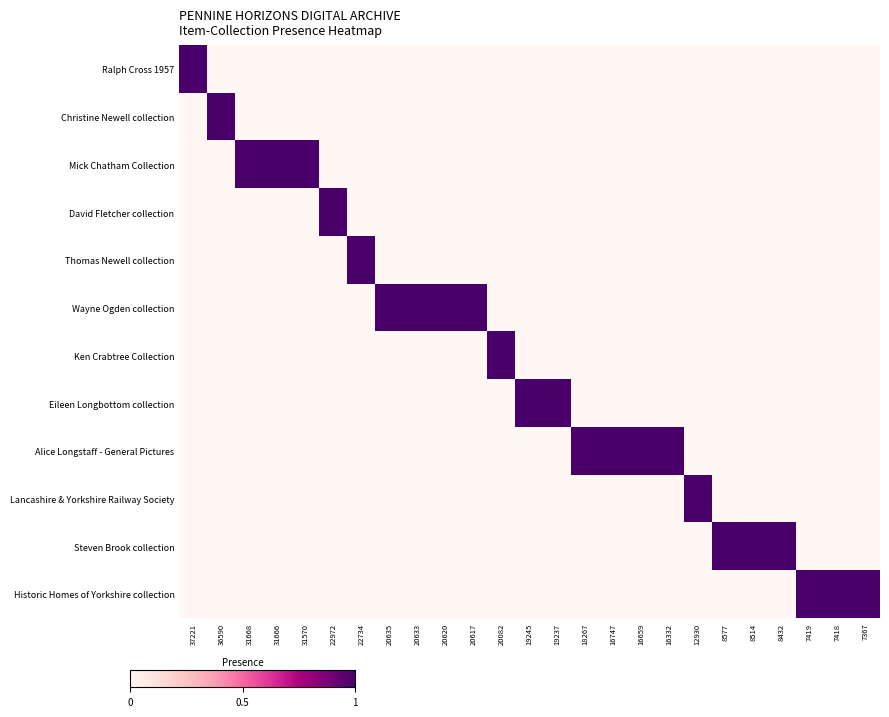

Reading right to left, list all the values displayed in this chart.

Ralph Cross 1957: 7367=0	7418=0	7419=0	8432=0	8514=0	8577=0	12930=0	16332=0	16659=0	16747=0	18267=0	19237=0	19245=0	20082=0	20617=0	20620=0	20633=0	20635=0	22734=0	22972=0	31570=0	31666=0	31668=0	36590=0	37221=1
Christine Newell collection: 7367=0	7418=0	7419=0	8432=0	8514=0	8577=0	12930=0	16332=0	16659=0	16747=0	18267=0	19237=0	19245=0	20082=0	20617=0	20620=0	20633=0	20635=0	22734=0	22972=0	31570=0	31666=0	31668=0	36590=1	37221=0
Mick Chatham Collection: 7367=0	7418=0	7419=0	8432=0	8514=0	8577=0	12930=0	16332=0	16659=0	16747=0	18267=0	19237=0	19245=0	20082=0	20617=0	20620=0	20633=0	20635=0	22734=0	22972=0	31570=1	31666=1	31668=1	36590=0	37221=0
David Fletcher collection: 7367=0	7418=0	7419=0	8432=0	8514=0	8577=0	12930=0	16332=0	16659=0	16747=0	18267=0	19237=0	19245=0	20082=0	20617=0	20620=0	20633=0	20635=0	22734=0	22972=1	31570=0	31666=0	31668=0	36590=0	37221=0
Thomas Newell collection: 7367=0	7418=0	7419=0	8432=0	8514=0	8577=0	12930=0	16332=0	16659=0	16747=0	18267=0	19237=0	19245=0	20082=0	20617=0	20620=0	20633=0	20635=0	22734=1	22972=0	31570=0	31666=0	31668=0	36590=0	37221=0
Wayne Ogden collection: 7367=0	7418=0	7419=0	8432=0	8514=0	8577=0	12930=0	16332=0	16659=0	16747=0	18267=0	19237=0	19245=0	20082=0	20617=1	20620=1	20633=1	20635=1	22734=0	22972=0	31570=0	31666=0	31668=0	36590=0	37221=0
Ken Crabtree Collection: 7367=0	7418=0	7419=0	8432=0	8514=0	8577=0	12930=0	16332=0	16659=0	16747=0	18267=0	19237=0	19245=0	20082=1	20617=0	20620=0	20633=0	20635=0	22734=0	22972=0	31570=0	31666=0	31668=0	36590=0	37221=0
Eileen Longbottom collection: 7367=0	7418=0	7419=0	8432=0	8514=0	8577=0	12930=0	16332=0	16659=0	16747=0	18267=0	19237=1	19245=1	20082=0	20617=0	20620=0	20633=0	20635=0	22734=0	22972=0	31570=0	31666=0	31668=0	36590=0	37221=0
Alice Longstaff - General Pictures: 7367=0	7418=0	7419=0	8432=0	8514=0	8577=0	12930=0	16332=1	16659=1	16747=1	18267=1	19237=0	19245=0	20082=0	20617=0	20620=0	20633=0	20635=0	22734=0	22972=0	31570=0	31666=0	31668=0	36590=0	37221=0
Lancashire & Yorkshire Railway Society: 7367=0	7418=0	7419=0	8432=0	8514=0	8577=0	12930=1	16332=0	16659=0	16747=0	18267=0	19237=0	19245=0	20082=0	20617=0	20620=0	20633=0	20635=0	22734=0	22972=0	31570=0	31666=0	31668=0	36590=0	37221=0
Steven Brook collection: 7367=0	7418=0	7419=0	8432=1	8514=1	8577=1	12930=0	16332=0	16659=0	16747=0	18267=0	19237=0	19245=0	20082=0	20617=0	20620=0	20633=0	20635=0	22734=0	22972=0	31570=0	31666=0	31668=0	36590=0	37221=0
Historic Homes of Yorkshire collection: 7367=1	7418=1	7419=1	8432=0	8514=0	8577=0	12930=0	16332=0	16659=0	16747=0	18267=0	19237=0	19245=0	20082=0	20617=0	20620=0	20633=0	20635=0	22734=0	22972=0	31570=0	31666=0	31668=0	36590=0	37221=0